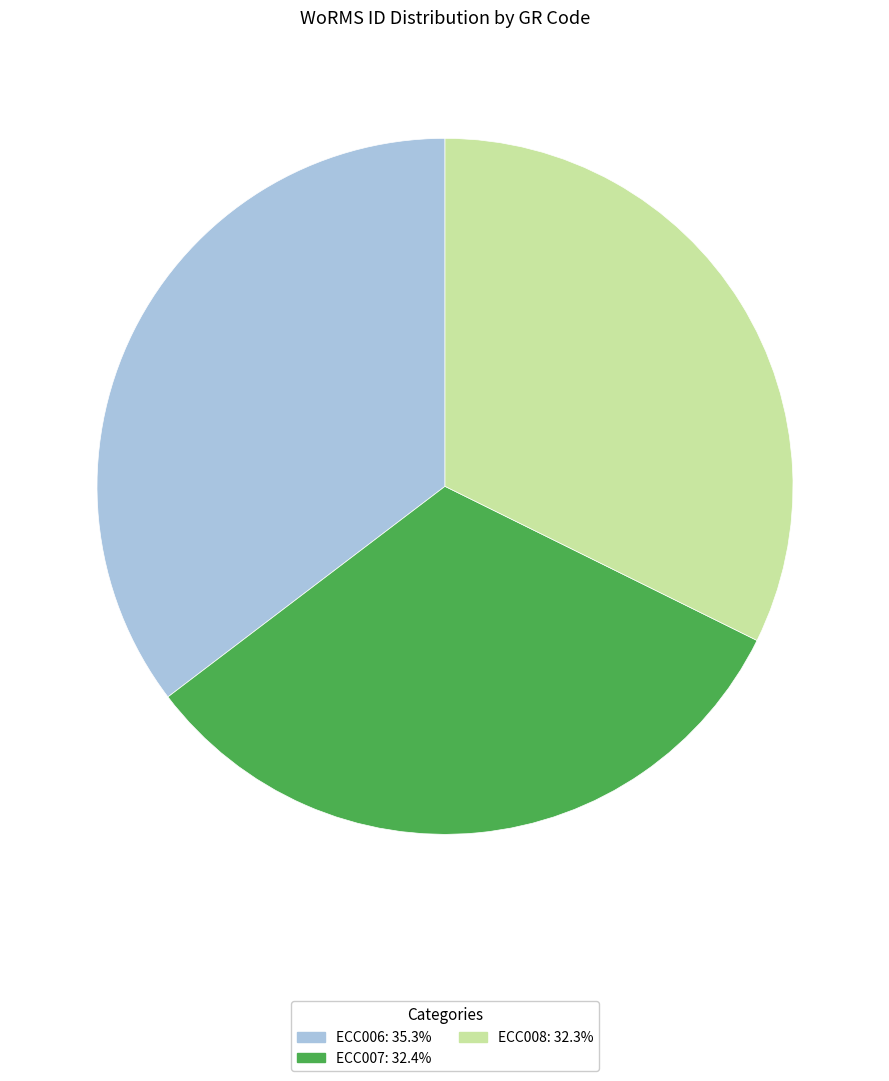

Does any single category account for the majority?

No